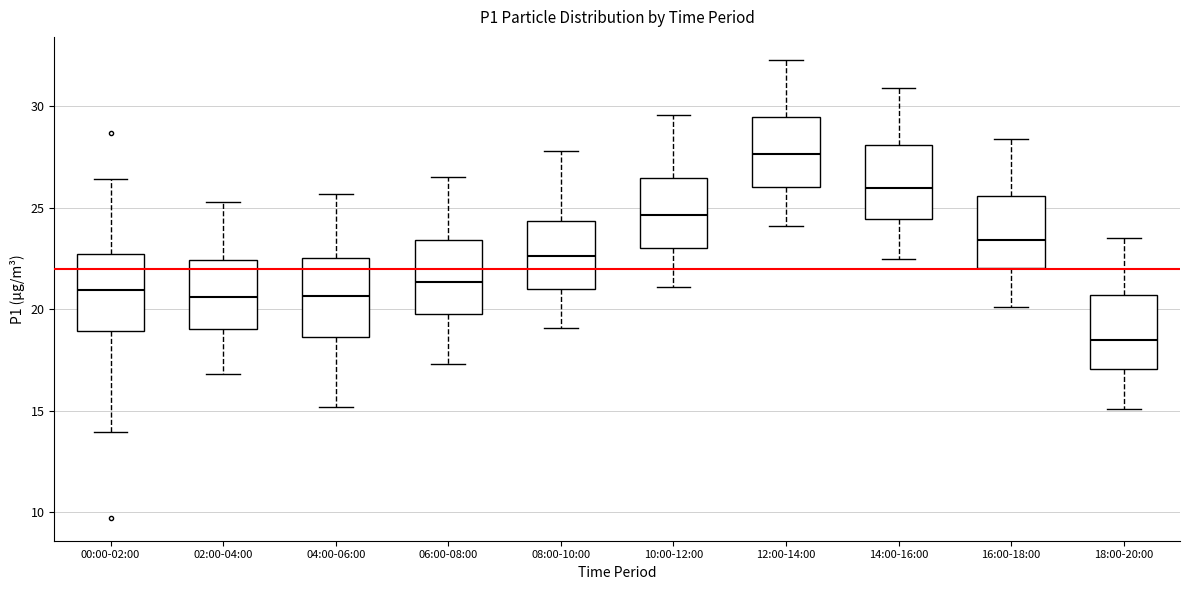

Reading left to right, transcribe this box plot: for each box, give where its median line is, the range the box spans, and where its two whiskers end, as read against the y-axis. The values are not printed on the chart, so give them approximately, as read against the axis.

00:00-02:00: median 21.0, box 19.0 to 22.5, whiskers 14.0 to 26.5
02:00-04:00: median 20.5, box 19.0 to 22.5, whiskers 17.0 to 25.5
04:00-06:00: median 20.5, box 18.5 to 22.5, whiskers 15.0 to 25.5
06:00-08:00: median 21.5, box 20.0 to 23.5, whiskers 17.5 to 26.5
08:00-10:00: median 22.5, box 21.0 to 24.5, whiskers 19.0 to 28.0
10:00-12:00: median 24.5, box 23.0 to 26.5, whiskers 21.0 to 29.5
12:00-14:00: median 27.5, box 26.0 to 29.5, whiskers 24.0 to 32.5
14:00-16:00: median 26.0, box 24.5 to 28.0, whiskers 22.5 to 31.0
16:00-18:00: median 23.5, box 22.0 to 25.5, whiskers 20.0 to 28.5
18:00-20:00: median 18.5, box 17.0 to 20.5, whiskers 15.0 to 23.5